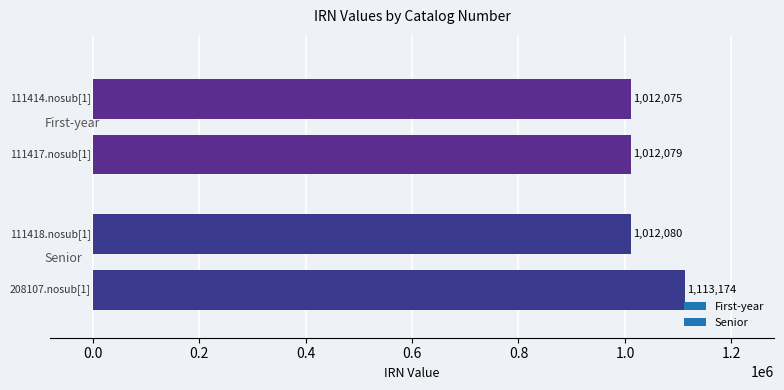

How many categories are shown in the chart?

4